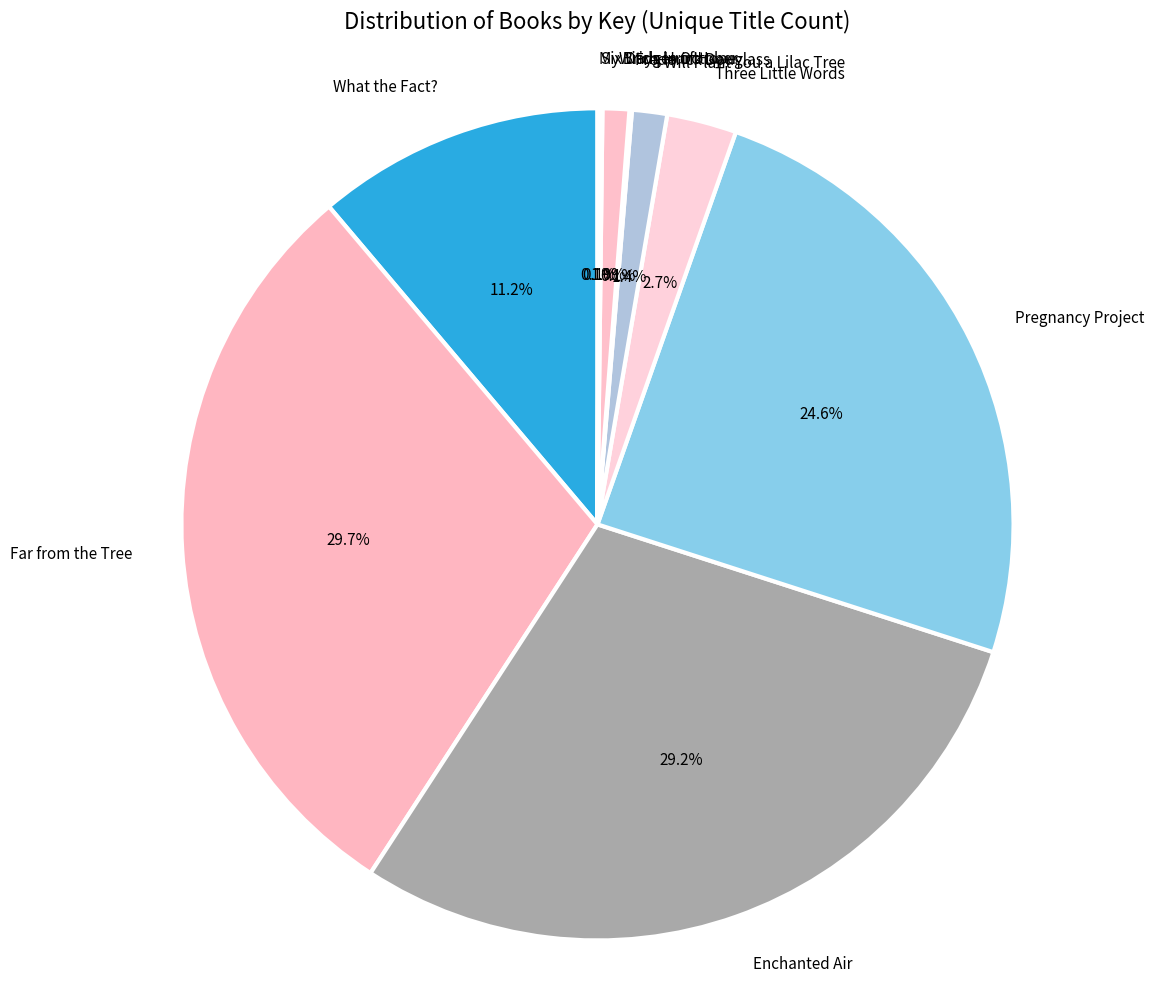

What percentage is NOT represented by Witch-Hunt?

99.0%